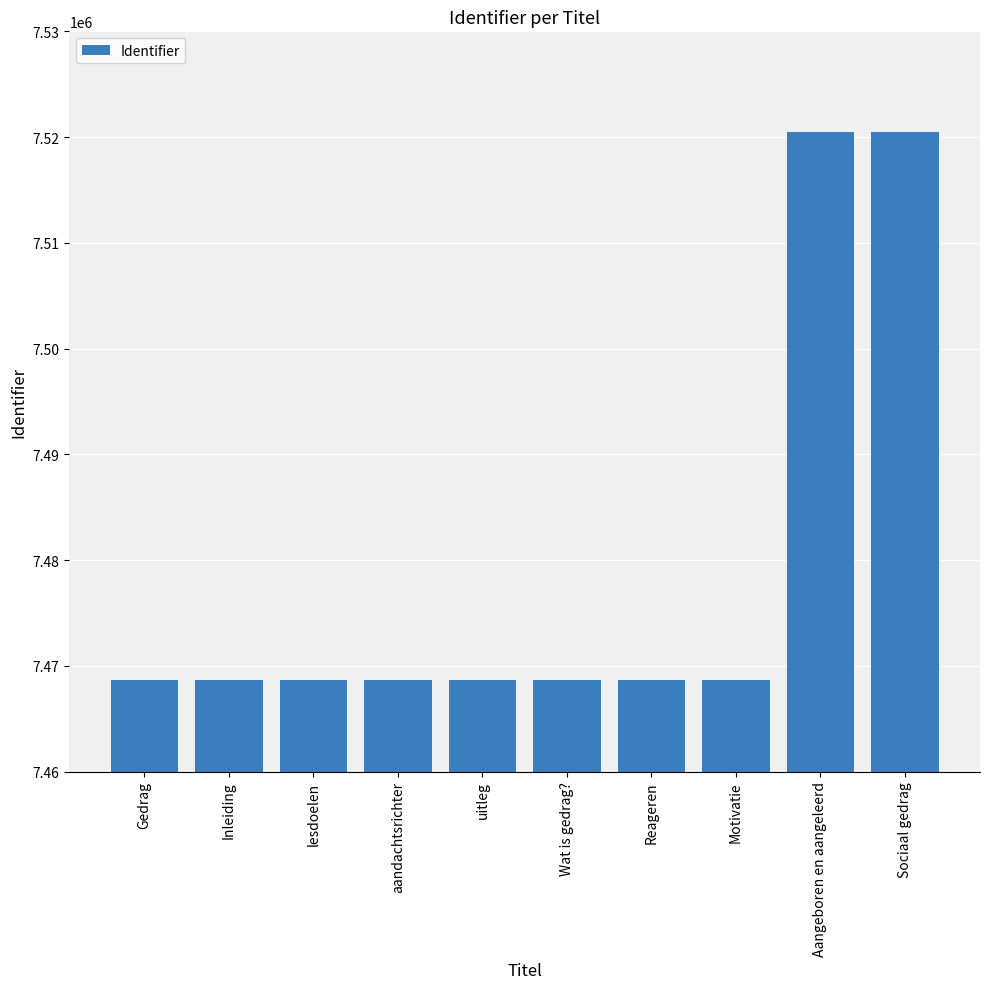

What is the difference between the maximum and minimum values?

51891